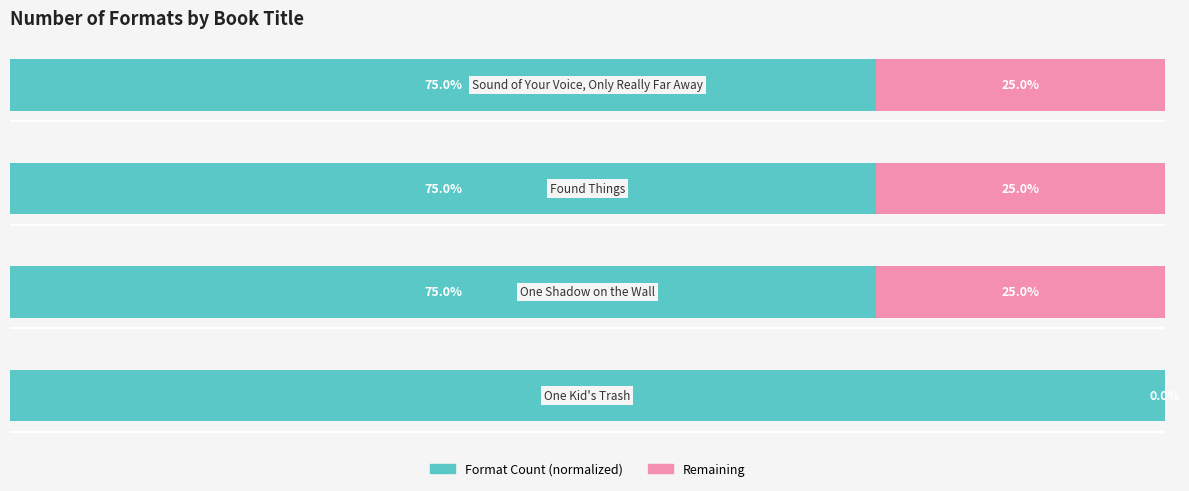

What is the sum of all Remaining values?

75